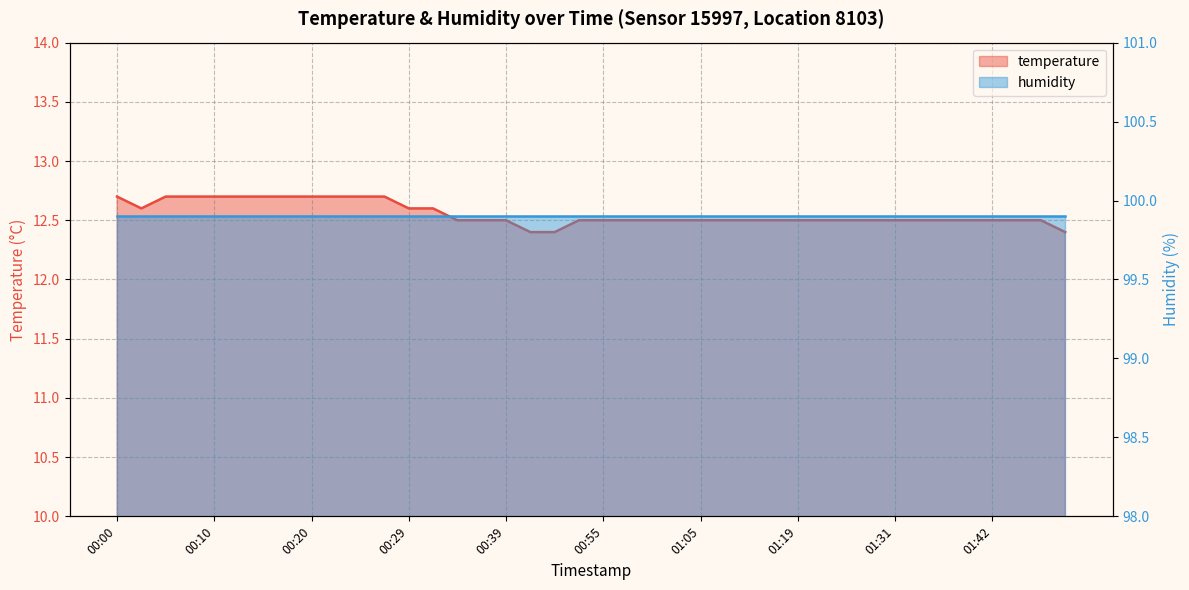

What is the difference between the values at 00:22 and 01:08?

0.2